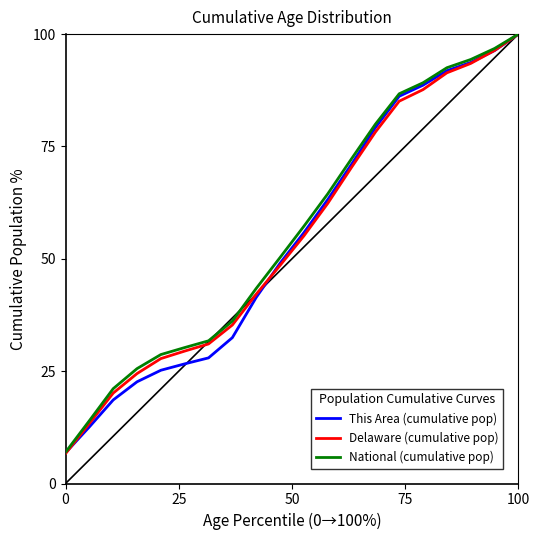

What is the smallest value displayed?

6.6